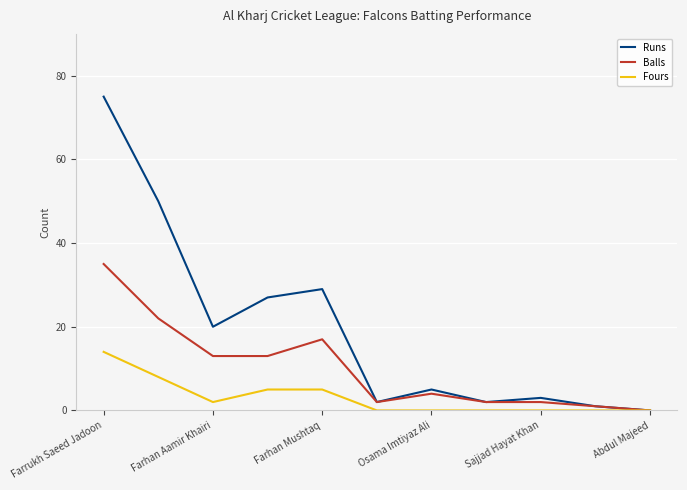

List the series in order of their overall mean, highest first.

Runs, Balls, Fours